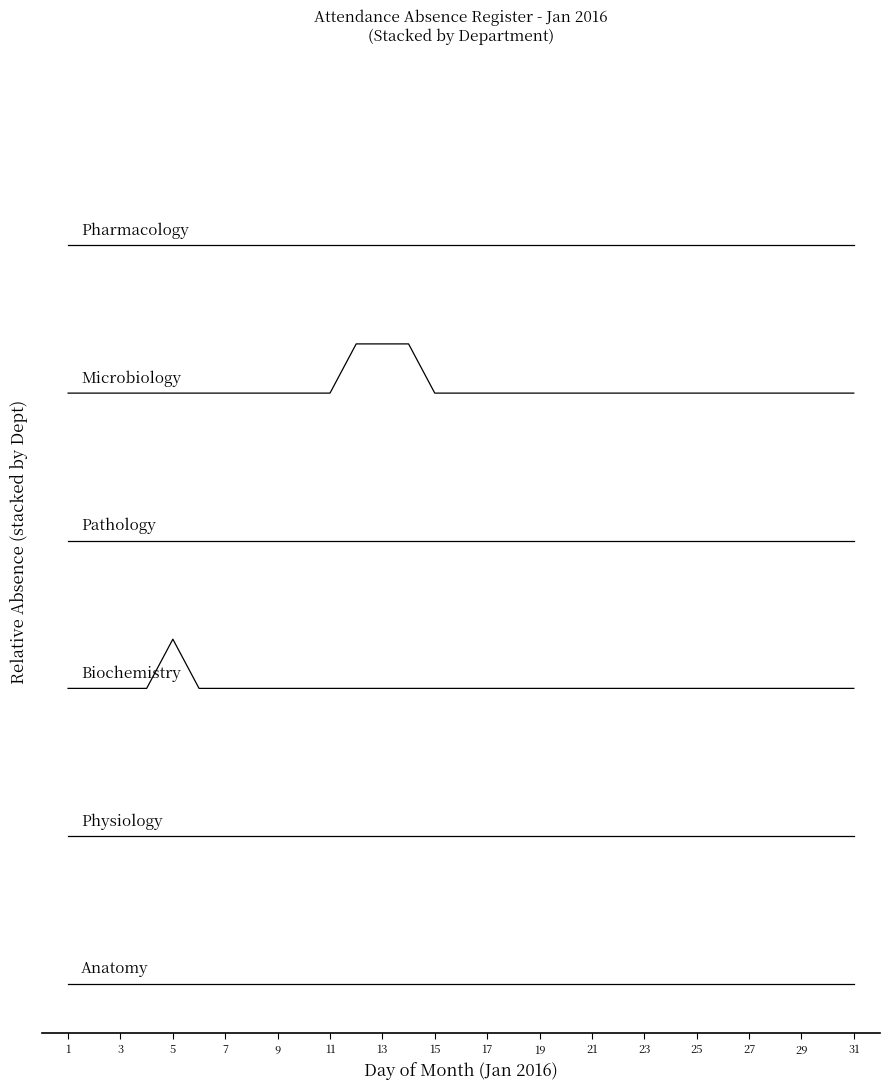

Does the chart display data point markers on the line(s)?

No